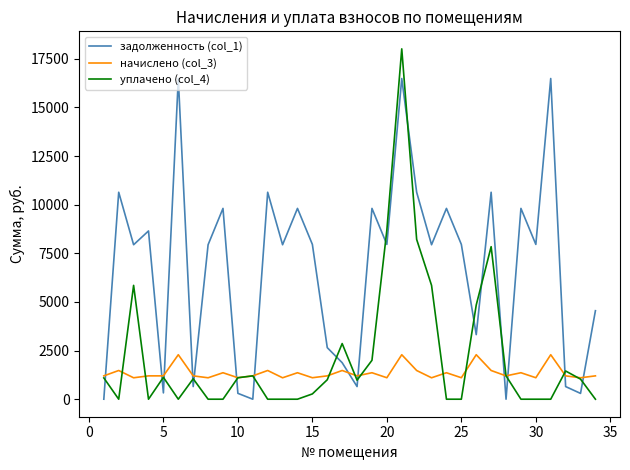

How many lines are shown in the chart?

3